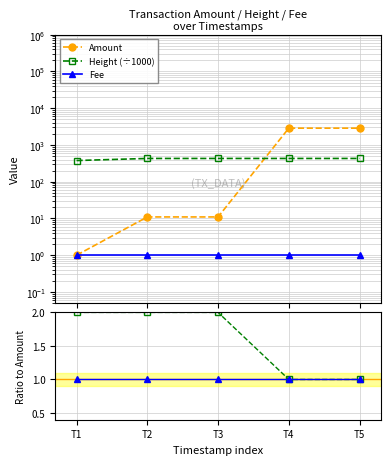

Where is the first local maximum for Amount?

T4